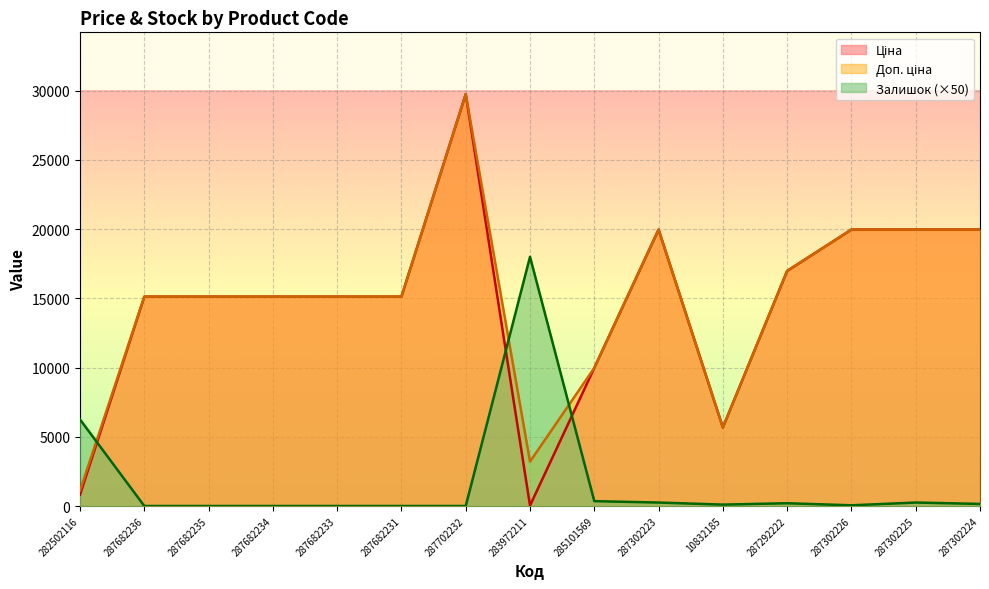

What is the total value across all series at 287702232?

59494.5